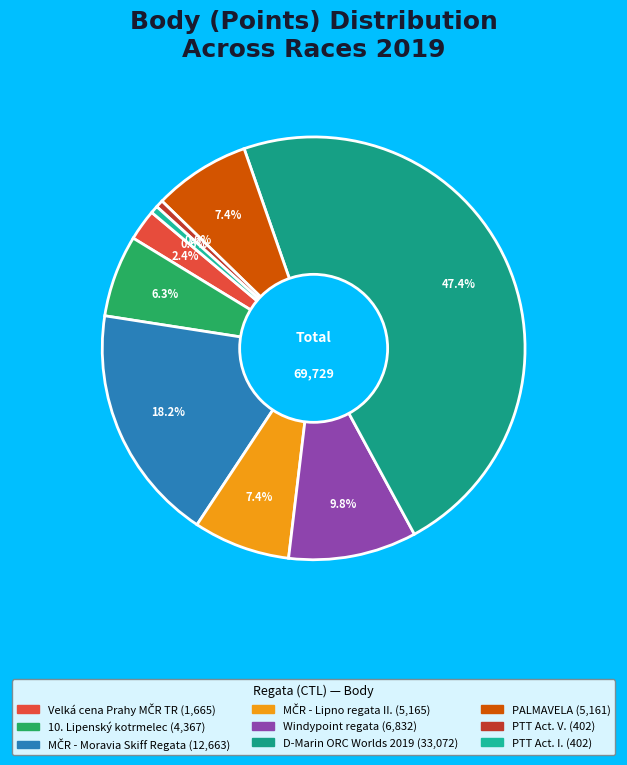

How many segments does this pie chart have?

9